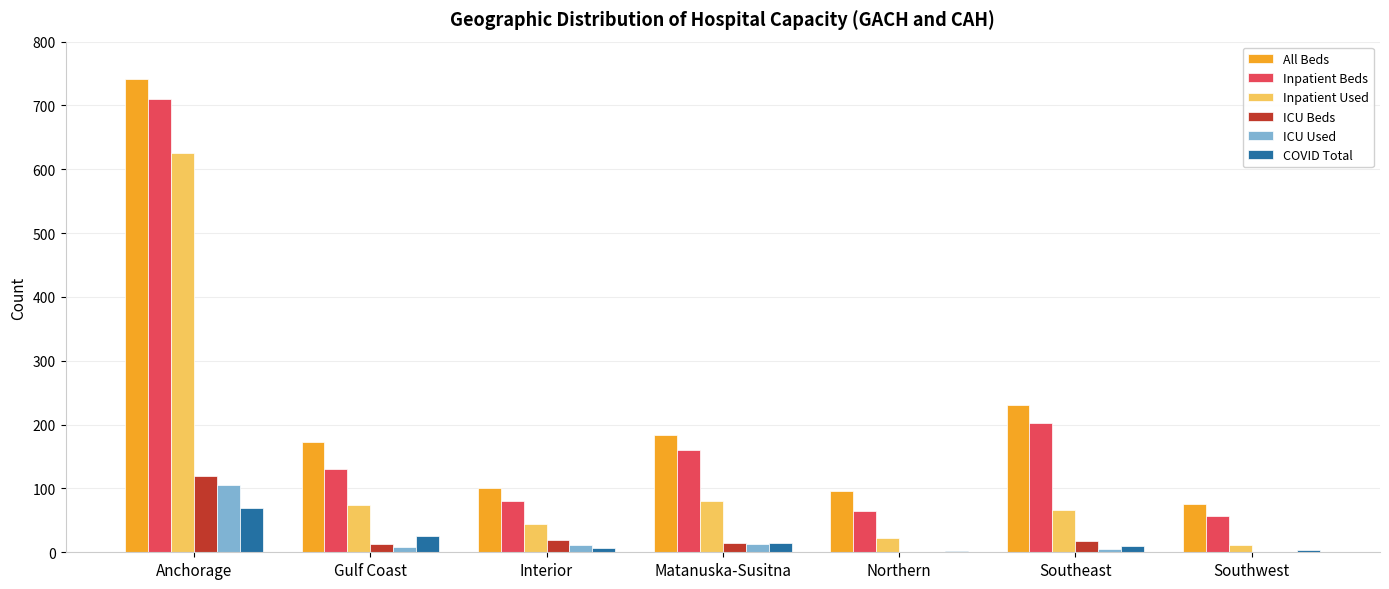

How many groups of bars are there?

7